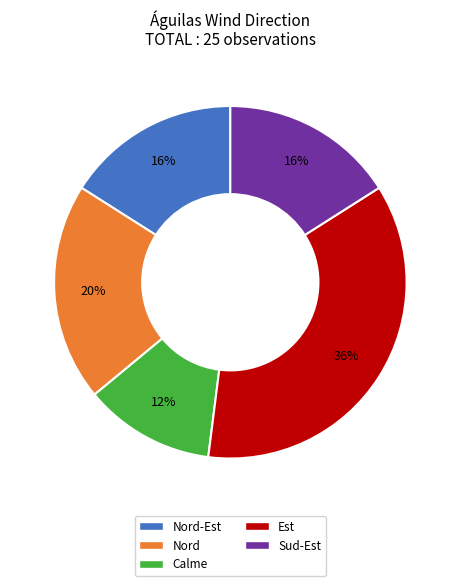

The Nord-Est slice represents 16% of the pie. True or false?

True